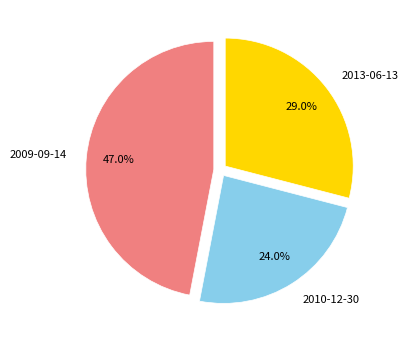

To the nearest percent, what is the average slice percentage?

33%